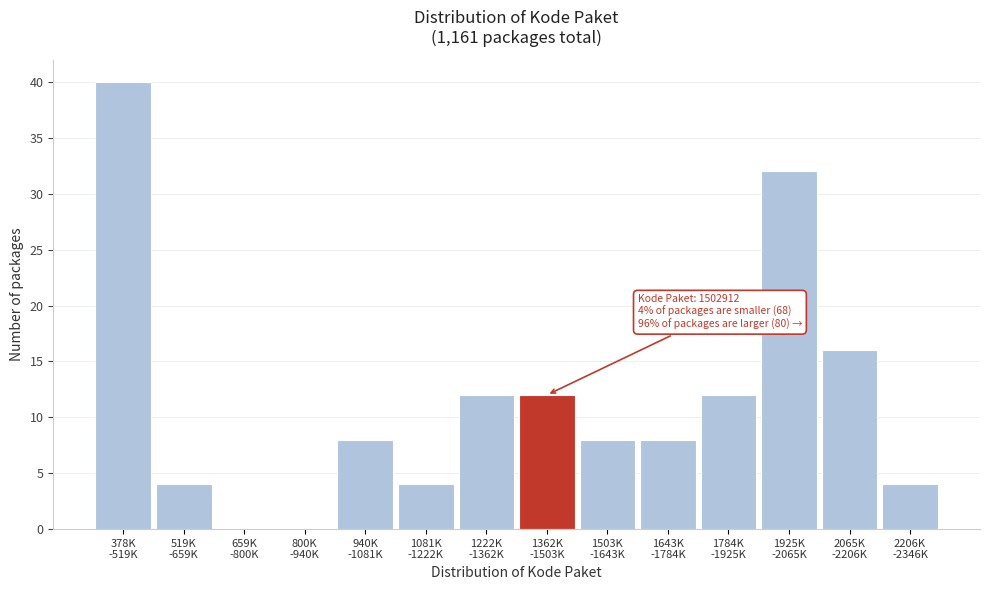

What is the sum of all values?

160